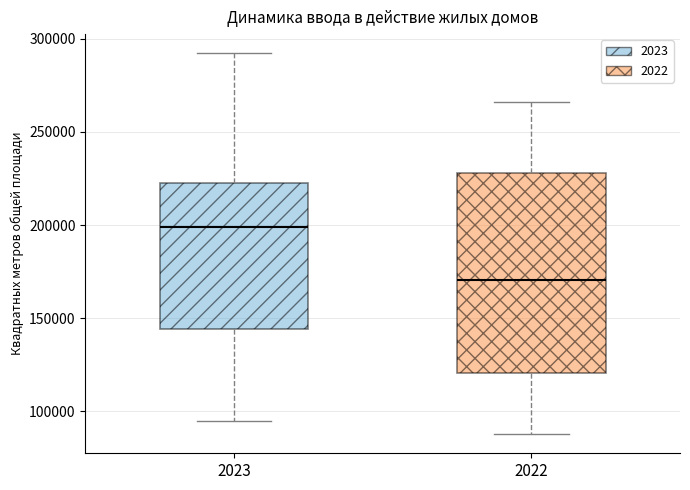

Where is the upper edge of the box at x = 2023 on the y-axis? The values are not printed on the chart, so give them approximately, as read against the axis.

225000